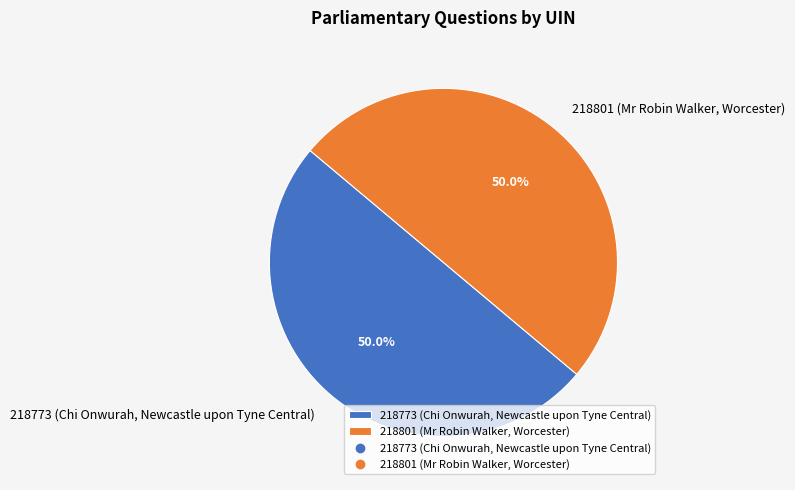

True or false: 218773 (Chi Onwurah, Newcastle upon Tyne Central) accounts for 50% of the total.

True